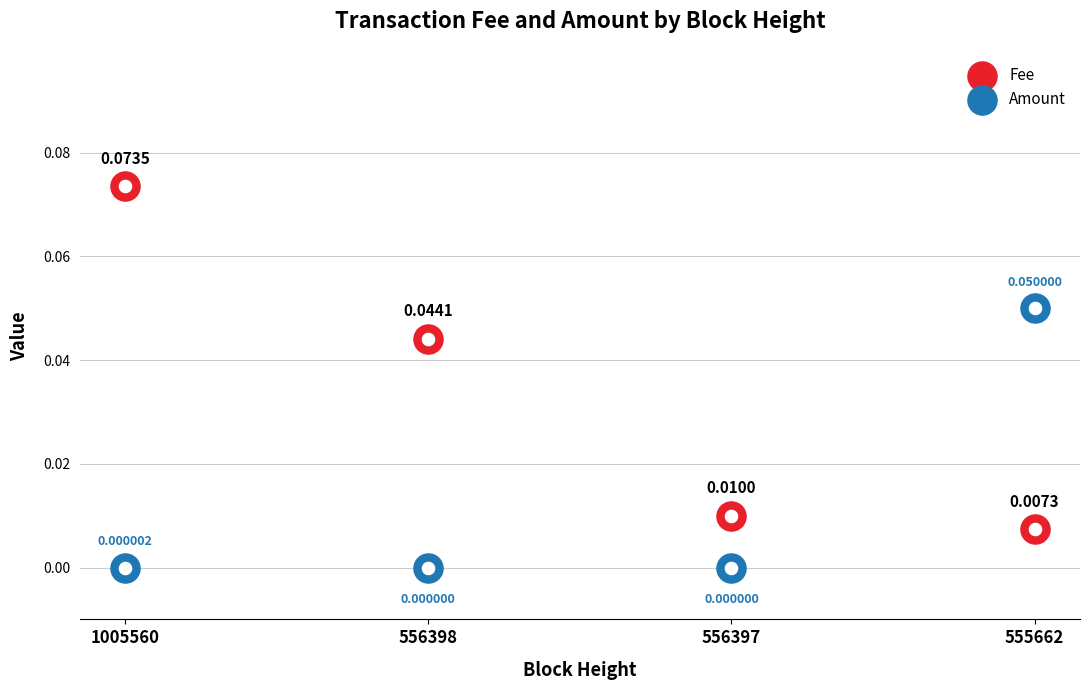

Which series contains the lowest Y value?

Amount